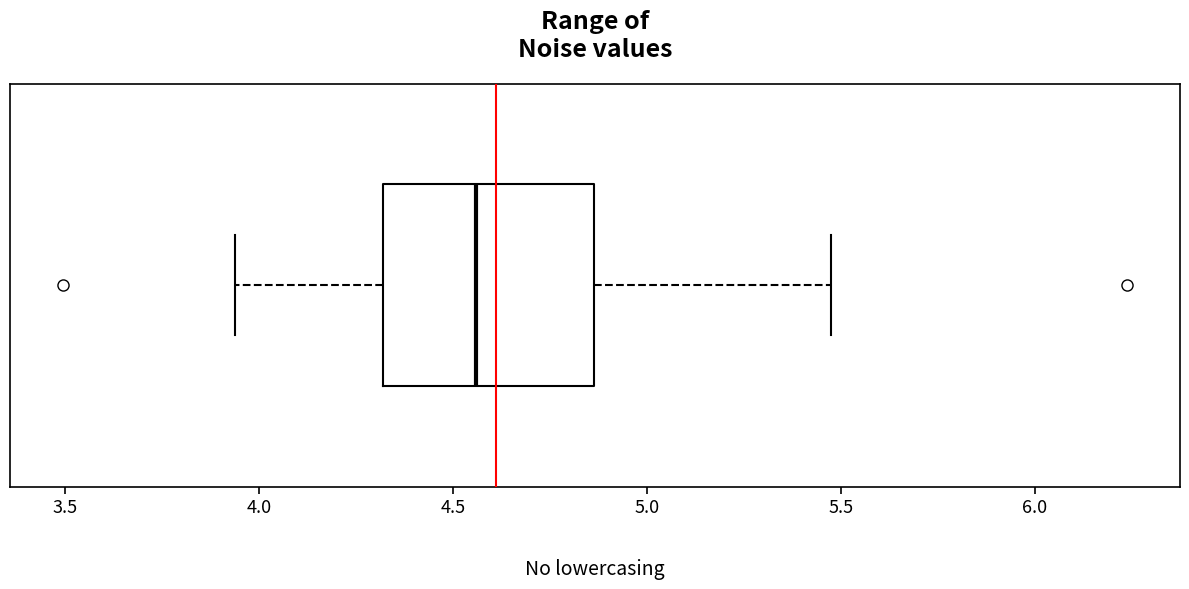

Transcribe this box plot: give where the median line is, the range the box spans, and where the two whiskers end, as read against the x-axis. The values are not printed on the chart, so give them approximately, as read against the axis.

median 4.55, box 4.30 to 4.85, whiskers 3.95 to 5.45